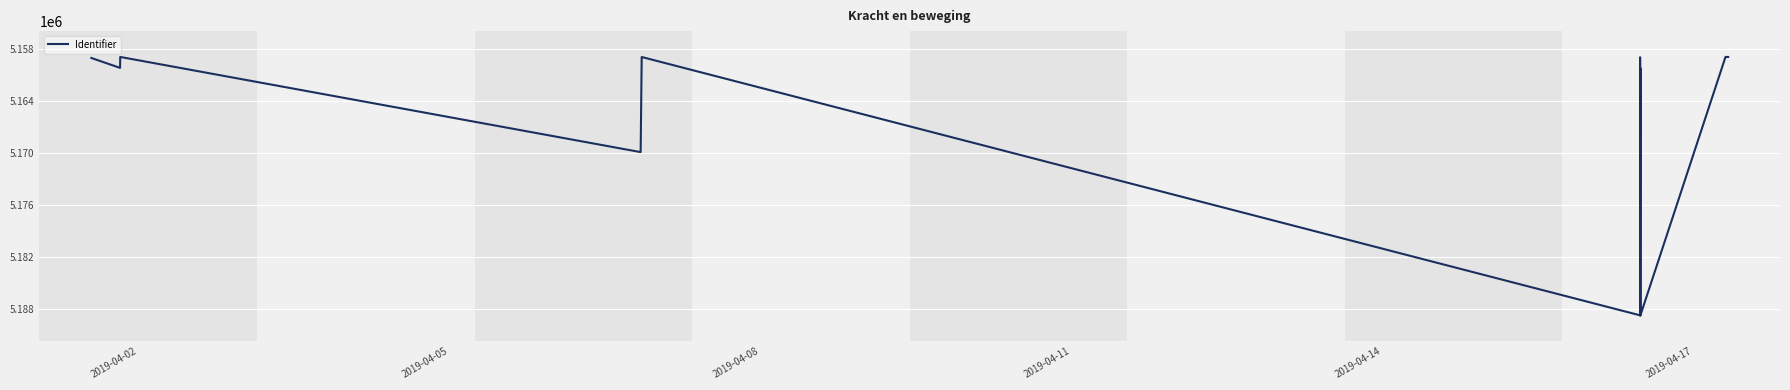

What is the average value?

5169888